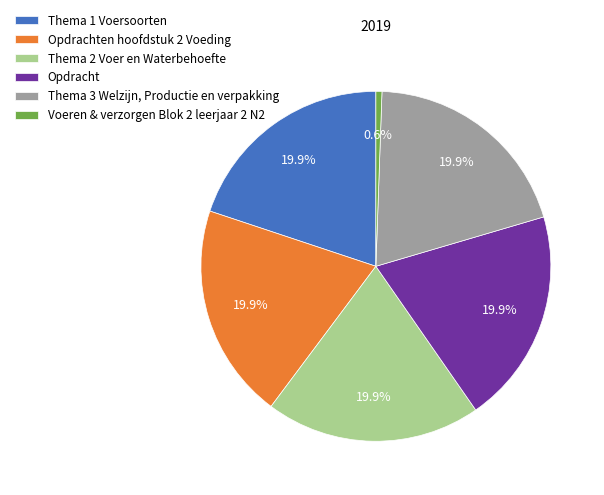

The Opdrachten hoofdstuk 2 Voeding slice represents 28% of the pie. True or false?

False